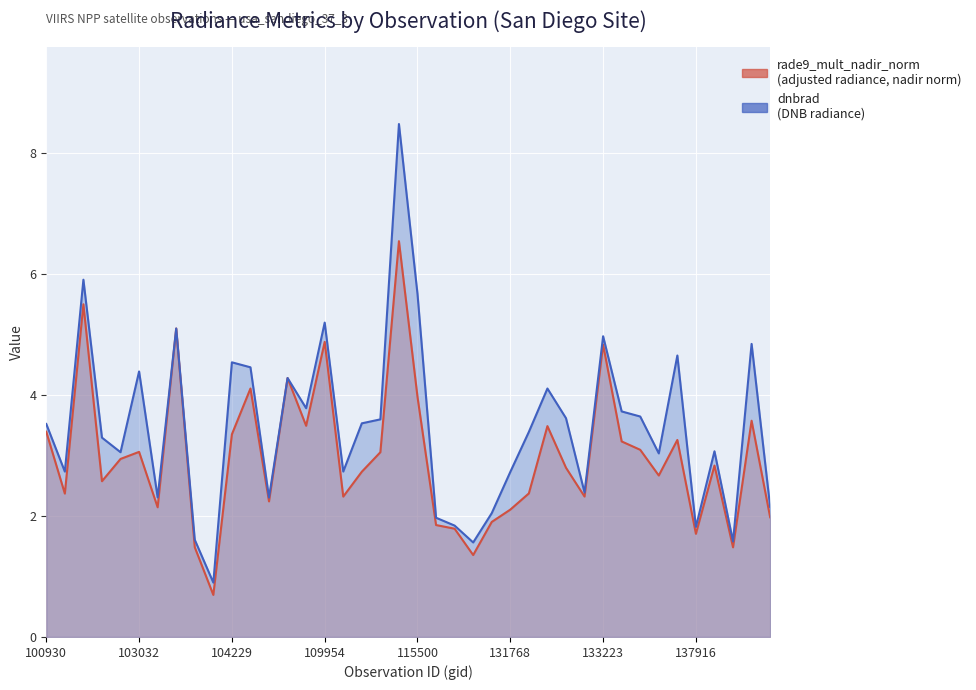

How many lines are shown in the chart?

2